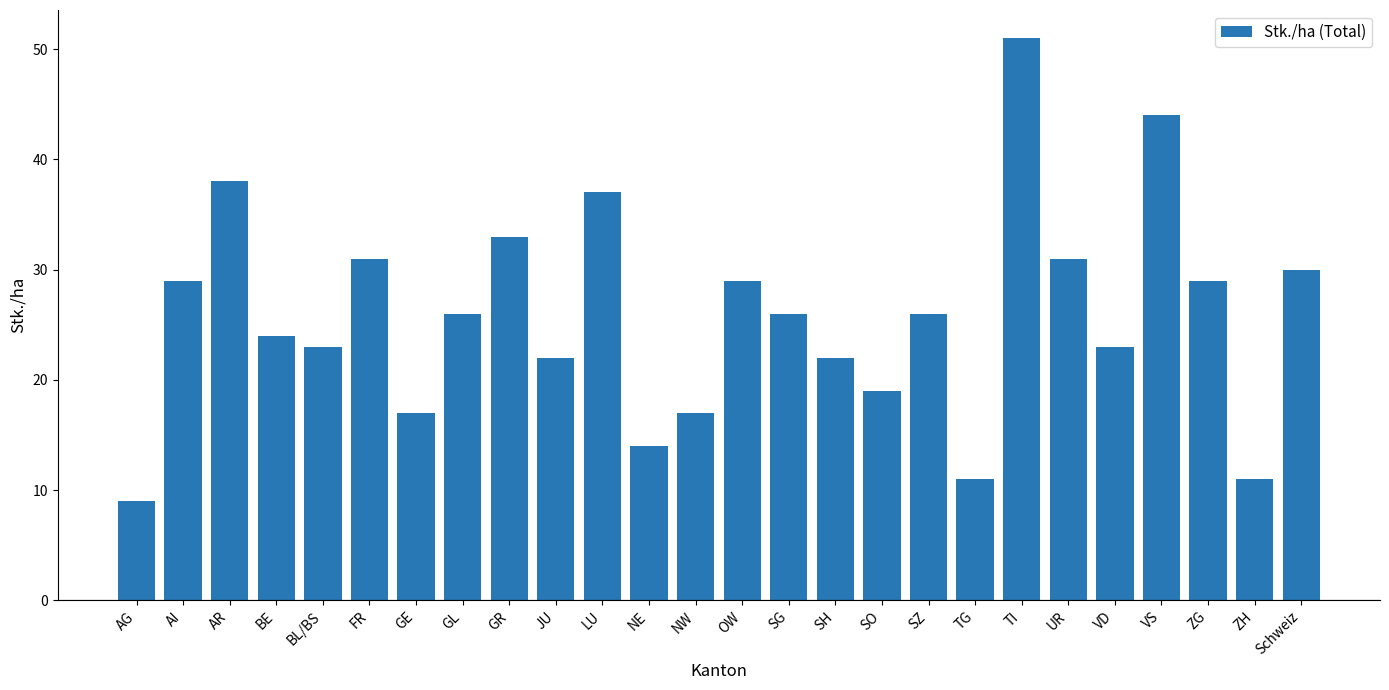

What is the change in value from JU to VS?

+22